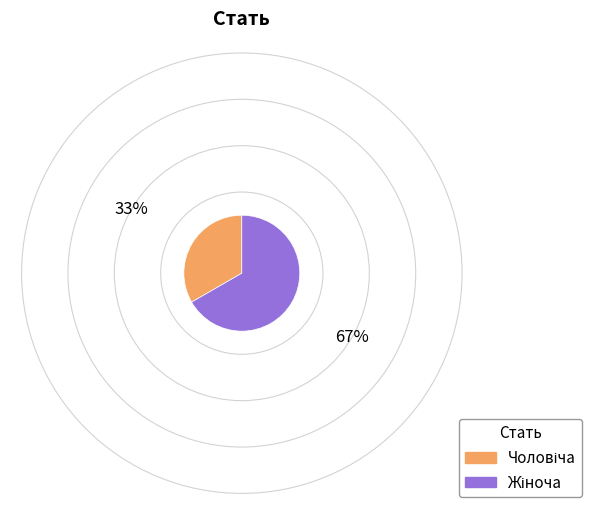

Is there a majority slice in this chart?

Yes